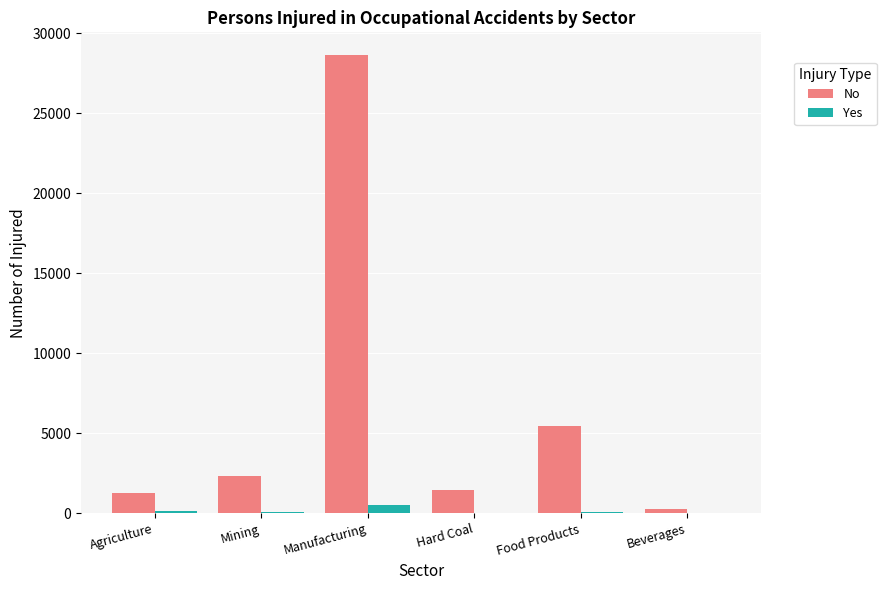

Is the value of No at Hard Coal greater than the value of Yes at Beverages?

Yes